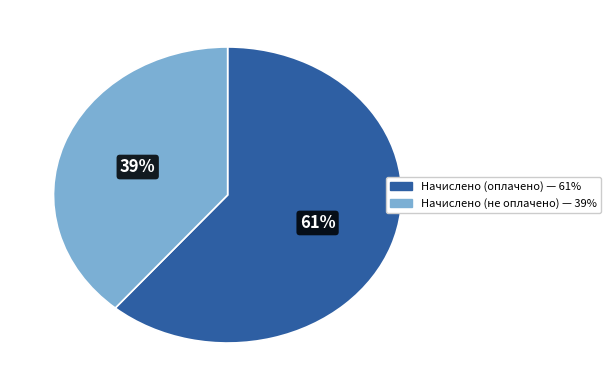

To the nearest percent, what is the average slice percentage?

50%